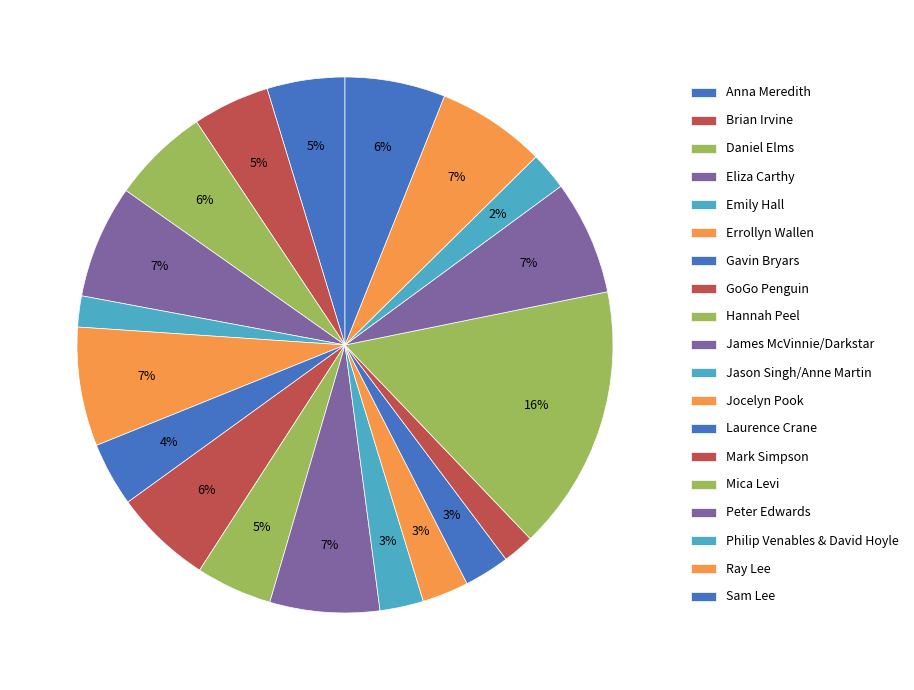

Approximately how many times larger is the value at Brian Irvine compared to Anna Meredith?

1.0